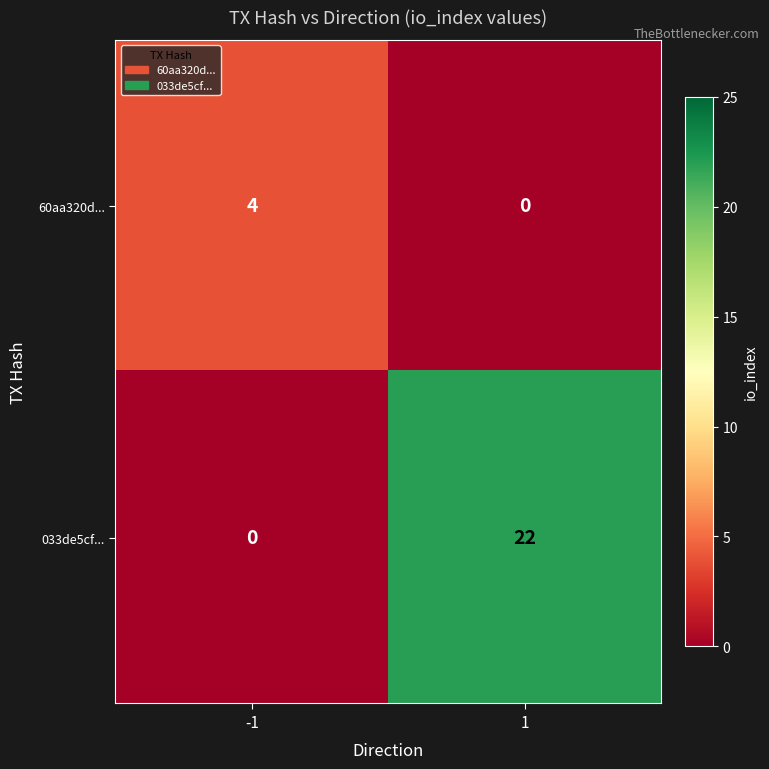

Reading left to right, transcribe all the data shown in this chart.

60aa320d...: -1=4	1=0
033de5cf...: -1=0	1=22